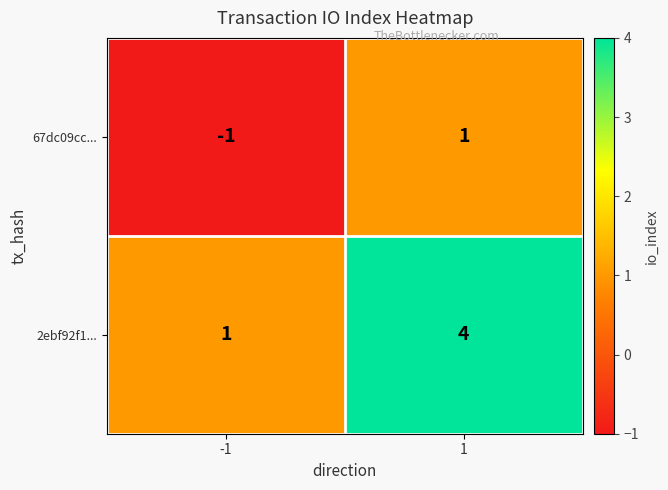

What is the sum of the 2ebf92f1... values at 1 and -1?

5